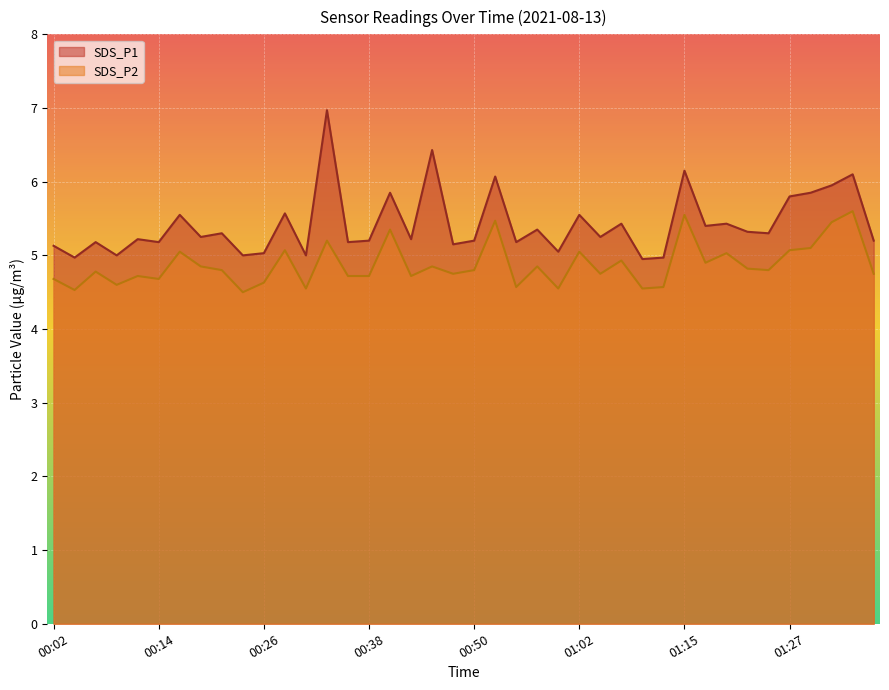

At which category does SDS_P1 reach its first local valley?

00:04